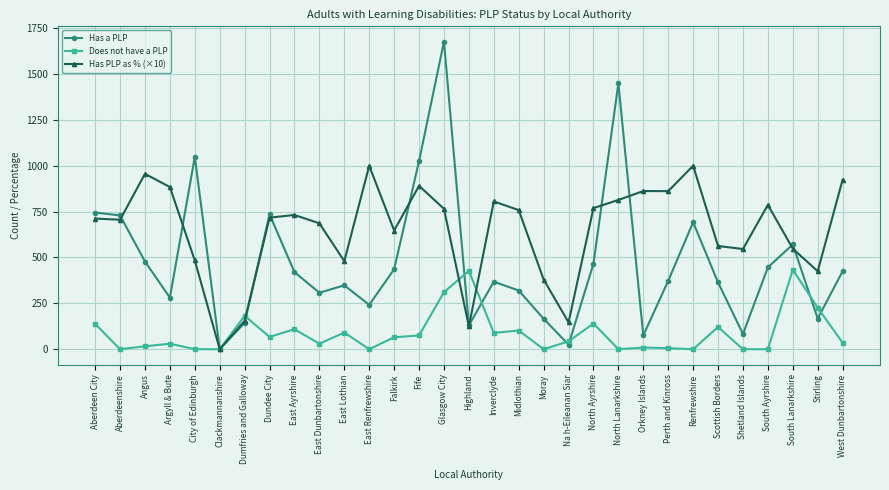

What is the difference between the maximum and minimum values in the Does not have a PLP series?

433.0